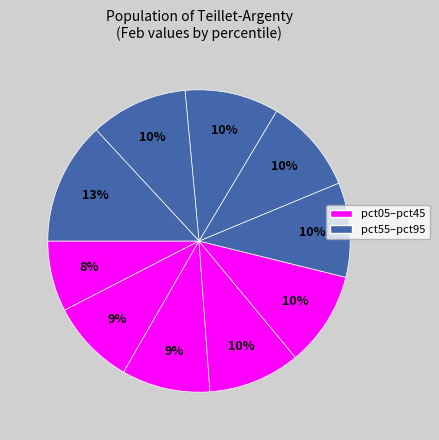

How many slices are in this pie chart?

10